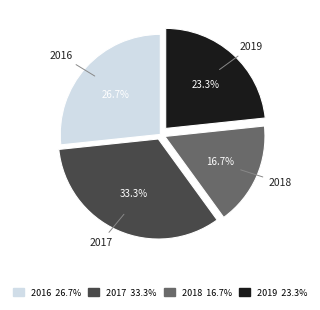

How many segments does this pie chart have?

4